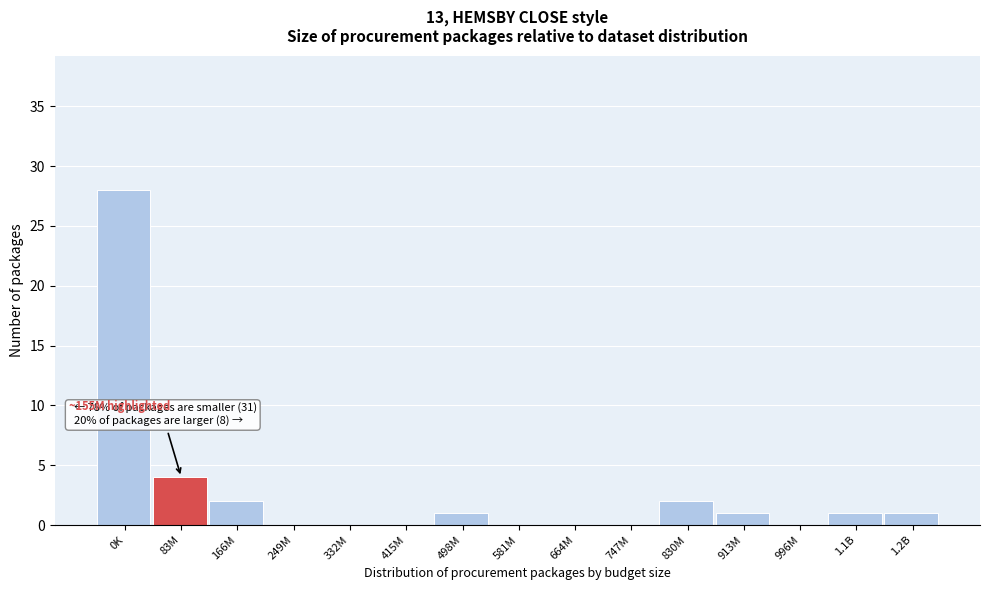

Reading right to left, what are all the values shown in this chart?

1.2B=1	1.1B=1	996M=0	913M=1	830M=2	747M=0	664M=0	581M=0	498M=1	415M=0	332M=0	249M=0	166M=2	83M=4	0K=28